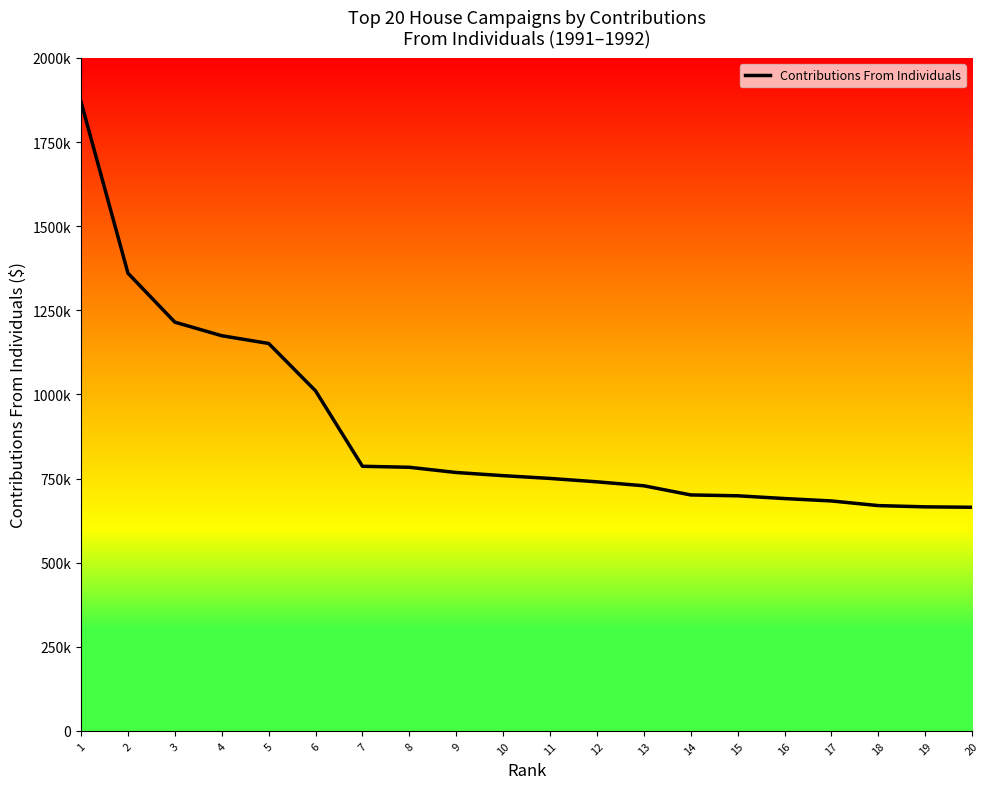

What is the approximate value at 15, to the nearest 10?

698720